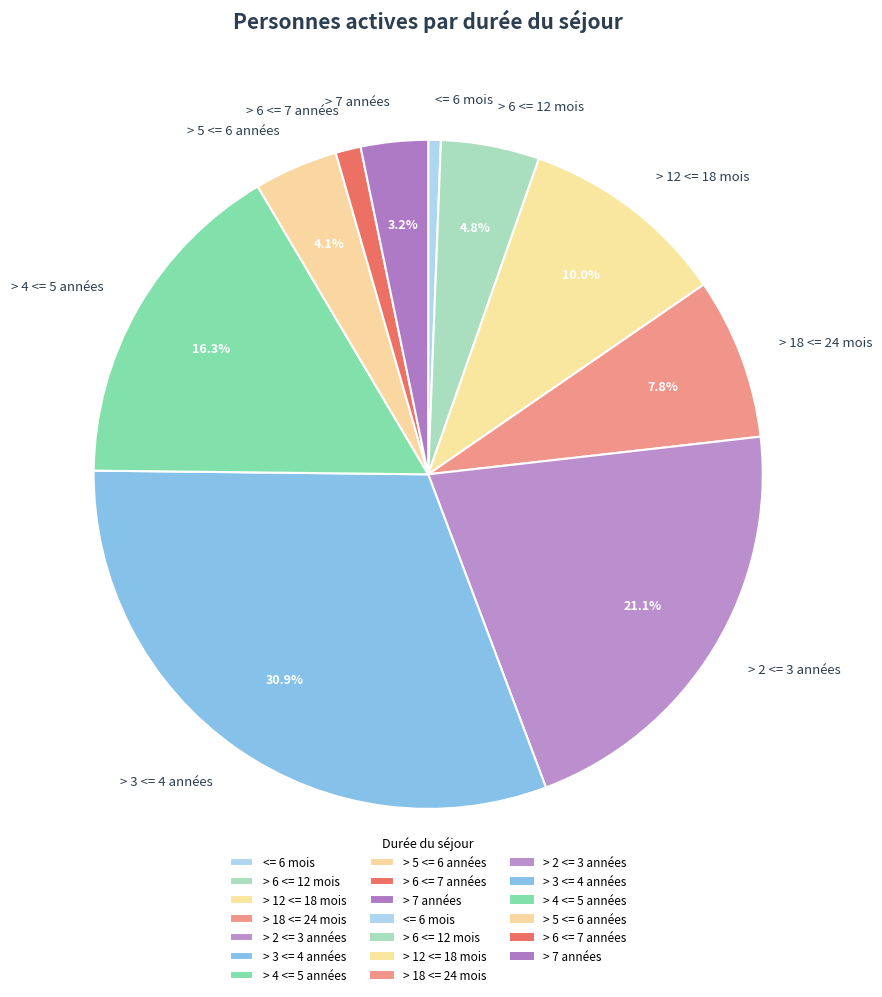

Approximately how many times larger is the value at > 2 <= 3 années compared to > 12 <= 18 mois?

2.1